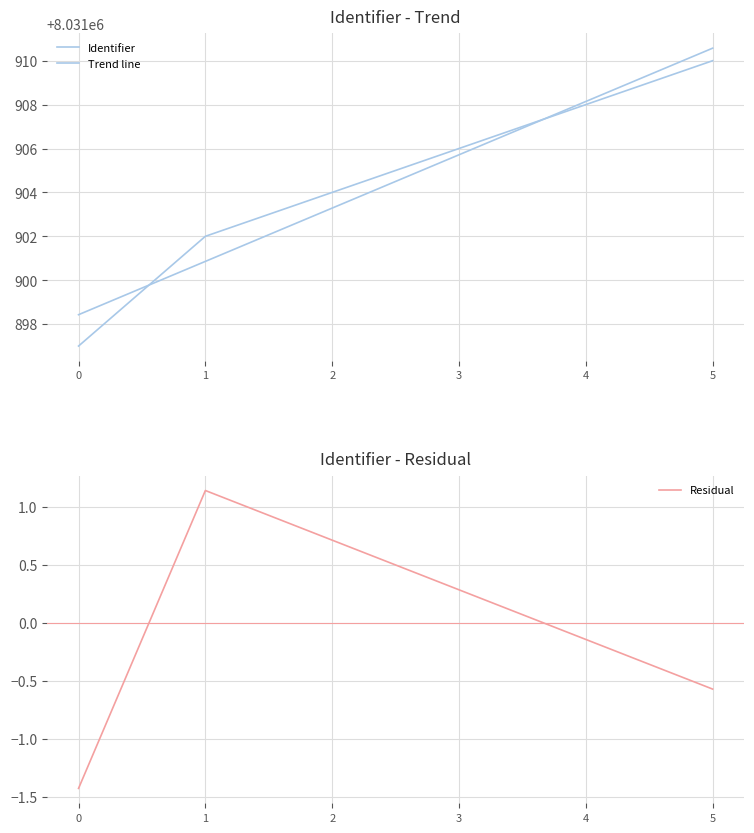

True or false: Residual has more than 1 points higher than both neighbors.

False